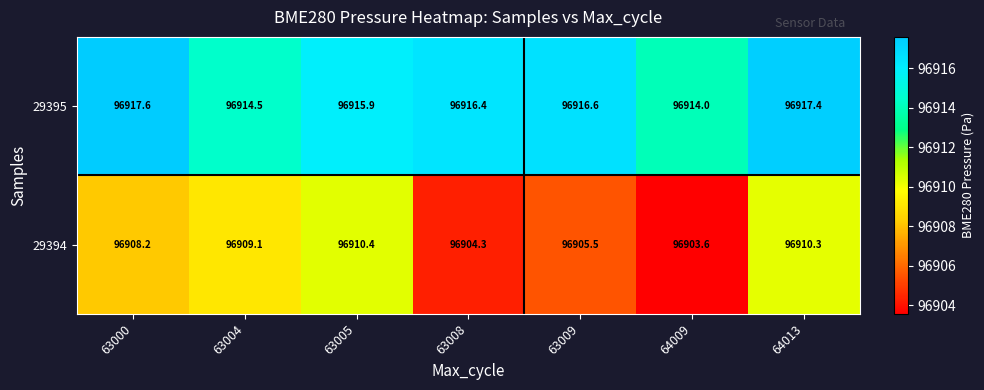

Count the 29395 values in the range 96914 to 96917.

5